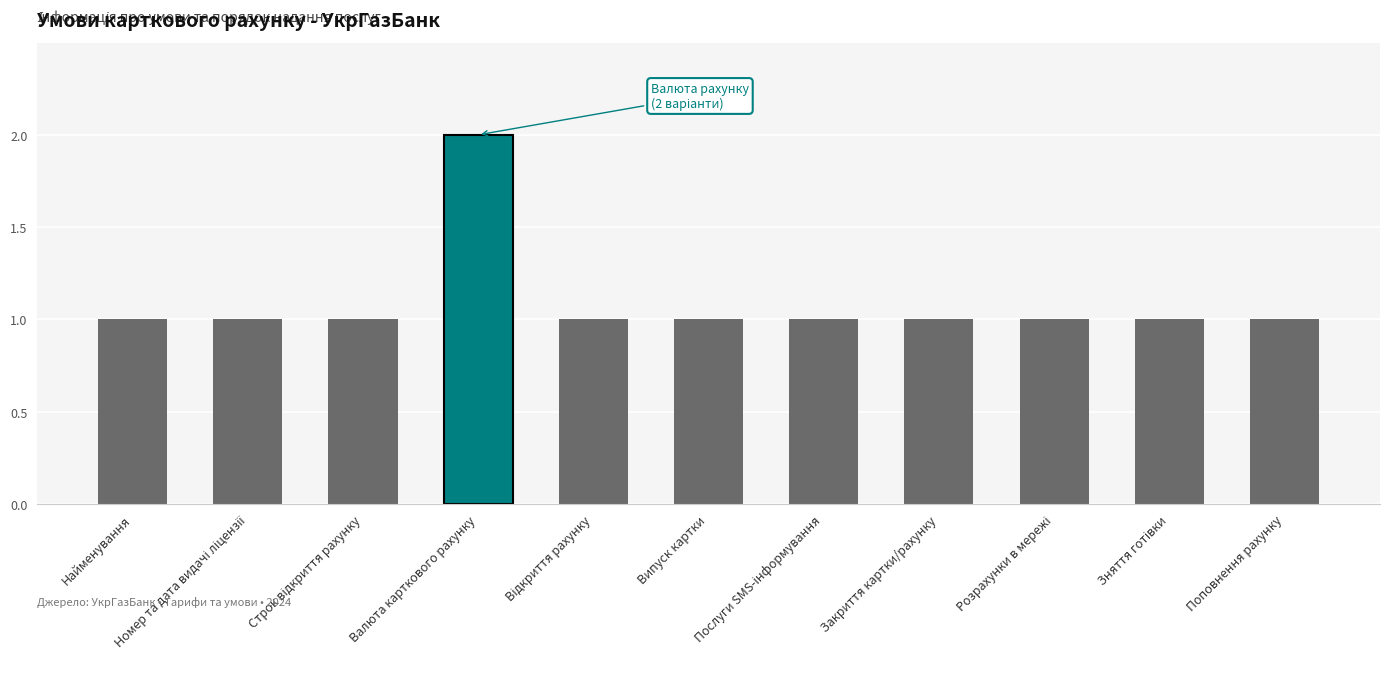

How many bars are there in total?

11